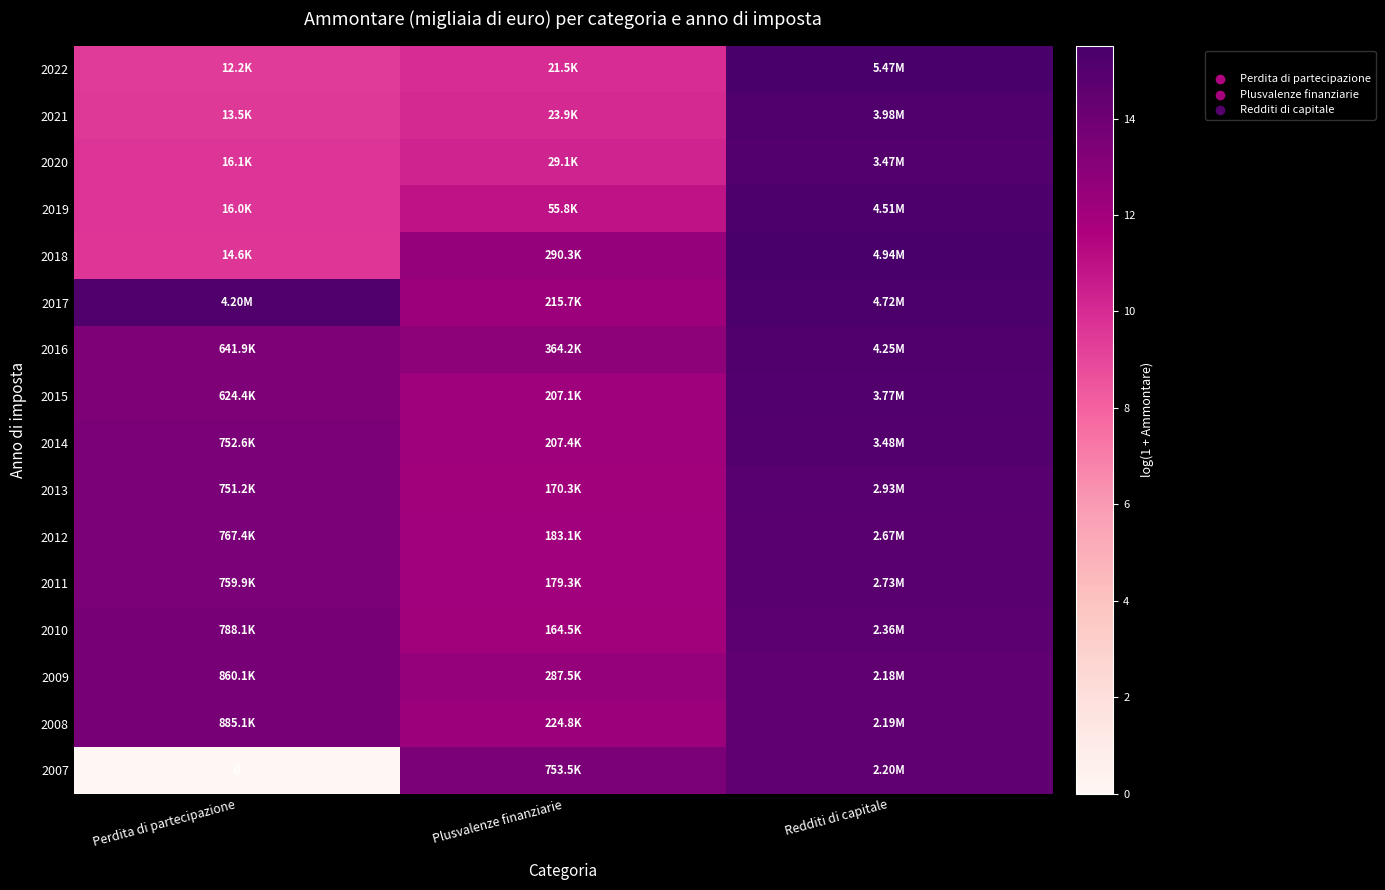

What is the sum of all 2008 values?

40.6